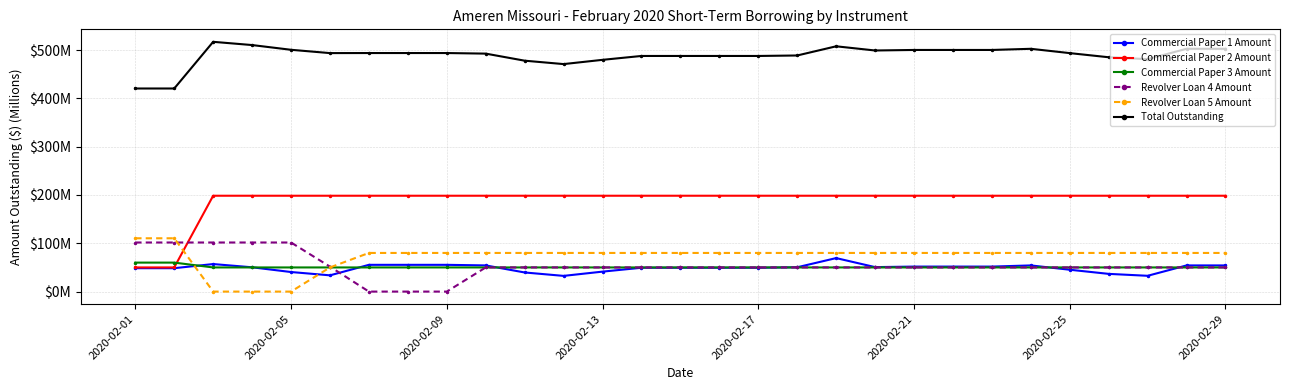

What are all the series names shown in the legend?

Commercial Paper 1 Amount, Commercial Paper 2 Amount, Commercial Paper 3 Amount, Revolver Loan 4 Amount, Revolver Loan 5 Amount, Total Outstanding